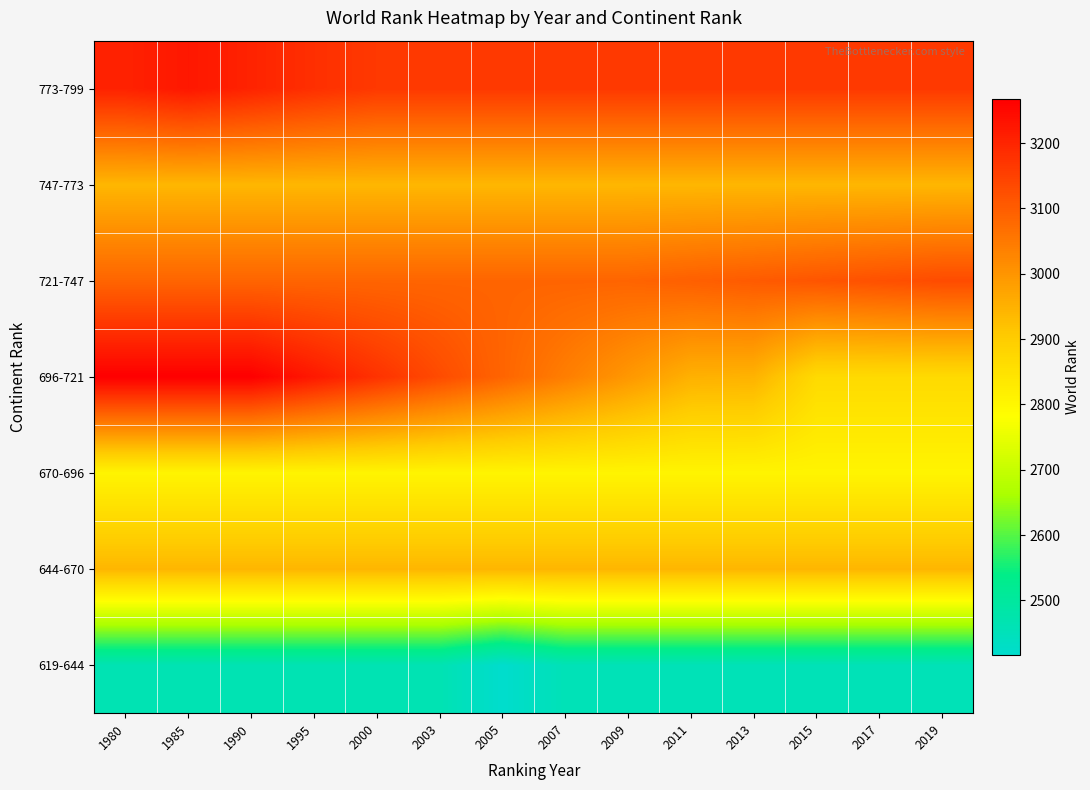

How many series are shown in this chart?

7